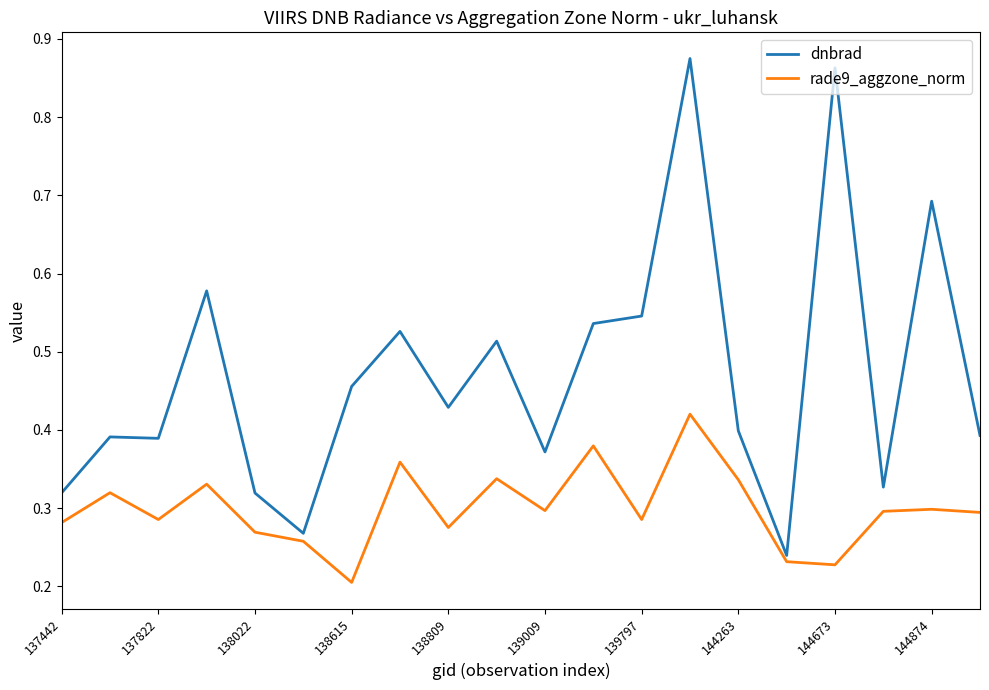

List the series in order of their peak value, highest first.

dnbrad, rade9_aggzone_norm